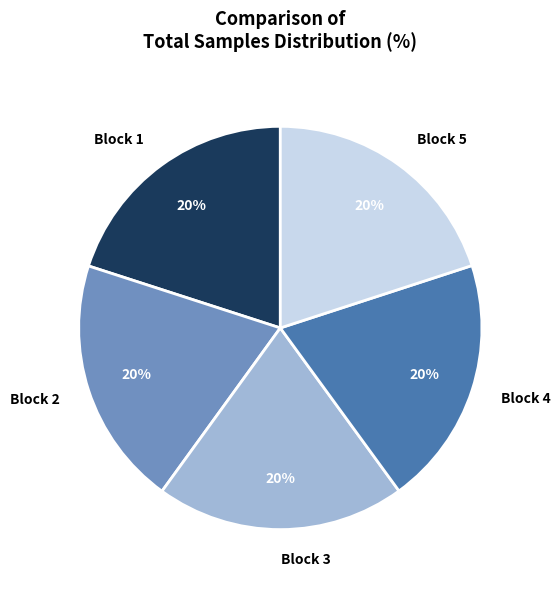

What is the ratio of the value at Block 1 to the value at Block 3?

1.0